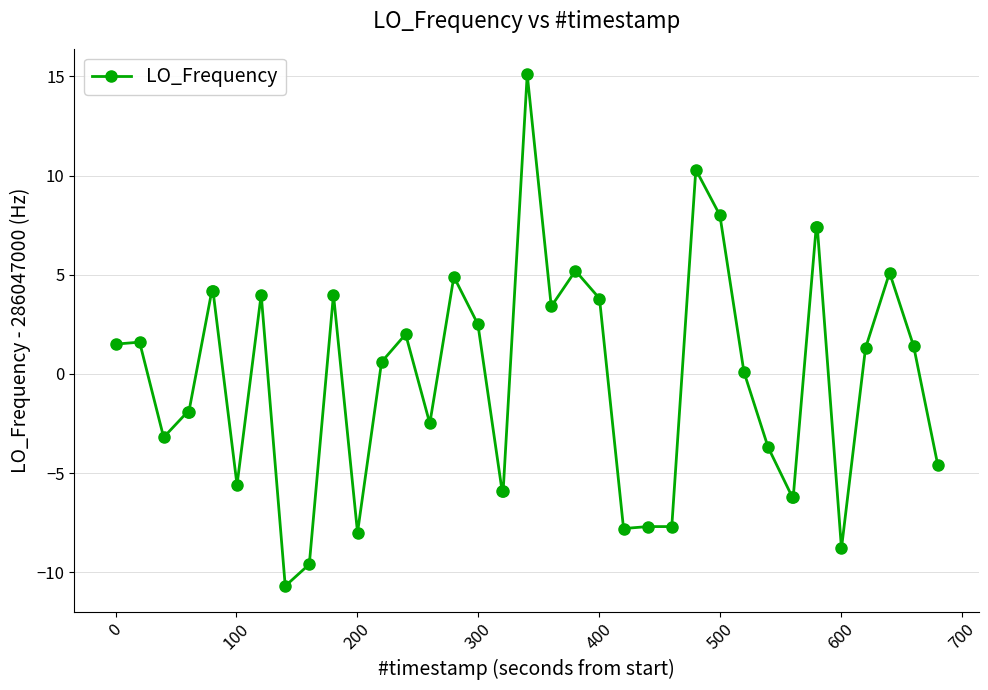

True or false: the data has more than 0 interior local peaks.

True